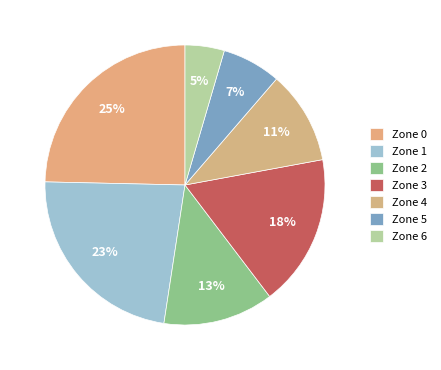

Does any single category account for the majority?

No